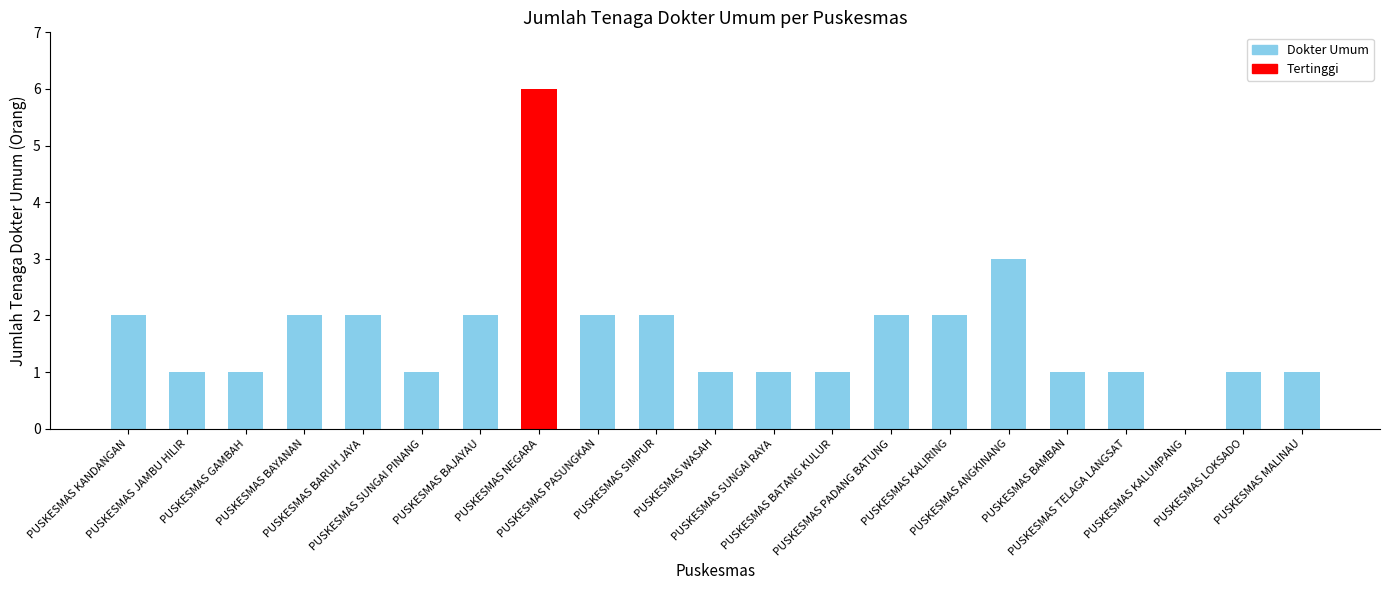

Are the bars horizontal?

No